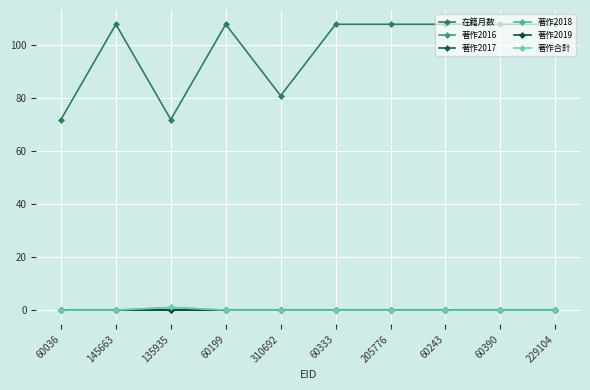

What is the total value across all series at 310692?

81